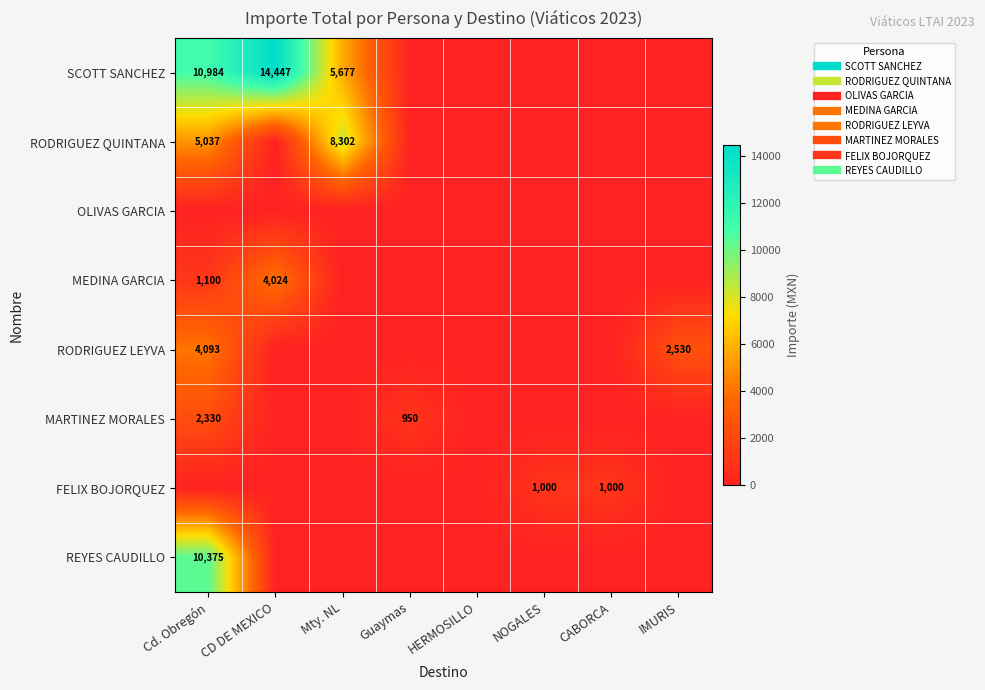

Which series changed the most between CD DE MEXICO and CABORCA?

SCOTT SANCHEZ